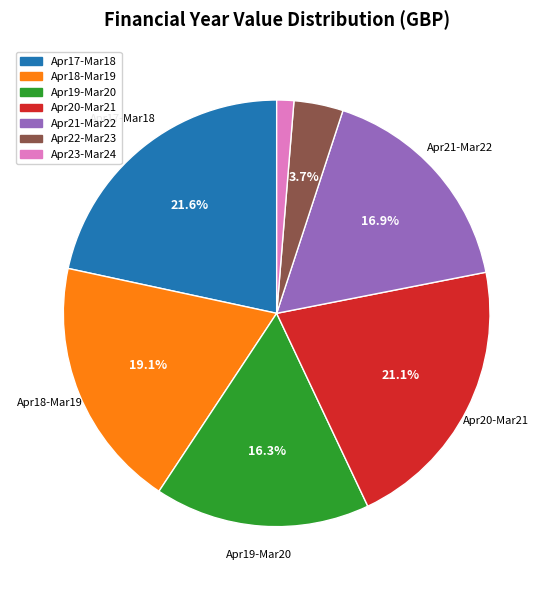

Does any single category account for the majority?

No